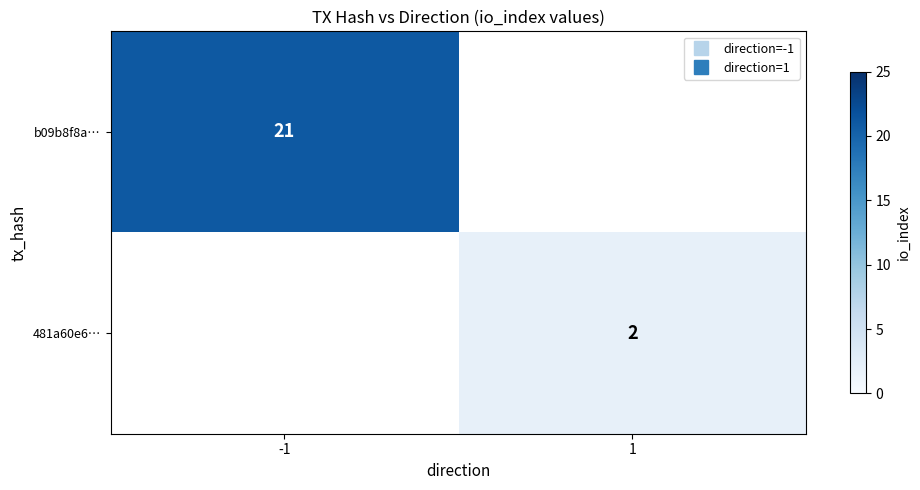

The b09b8f8a… series shows 21.0 at -1. True or false?

True